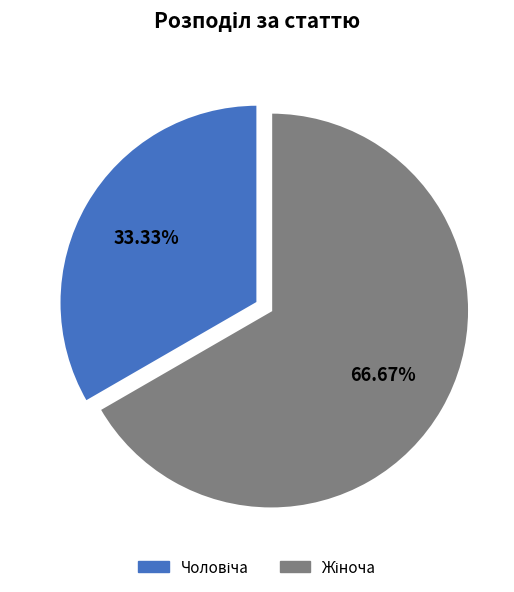

Does any single category account for the majority?

Yes